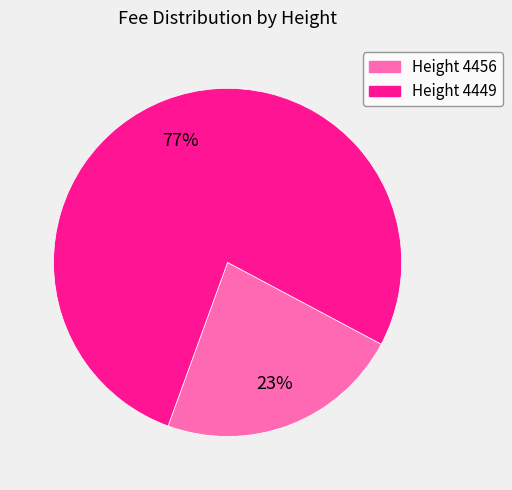

Is there any slice that represents more than half of the pie?

Yes